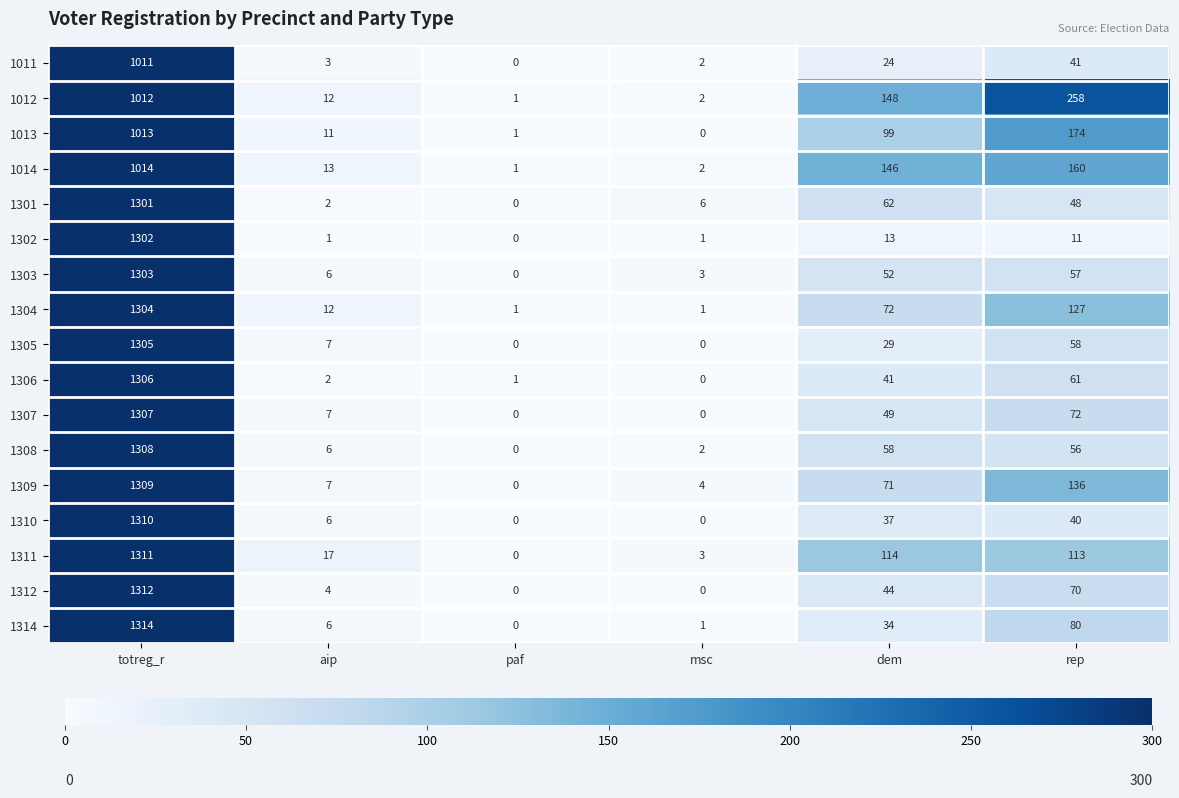

What is the sum of the 1303 values at aip and msc?

9